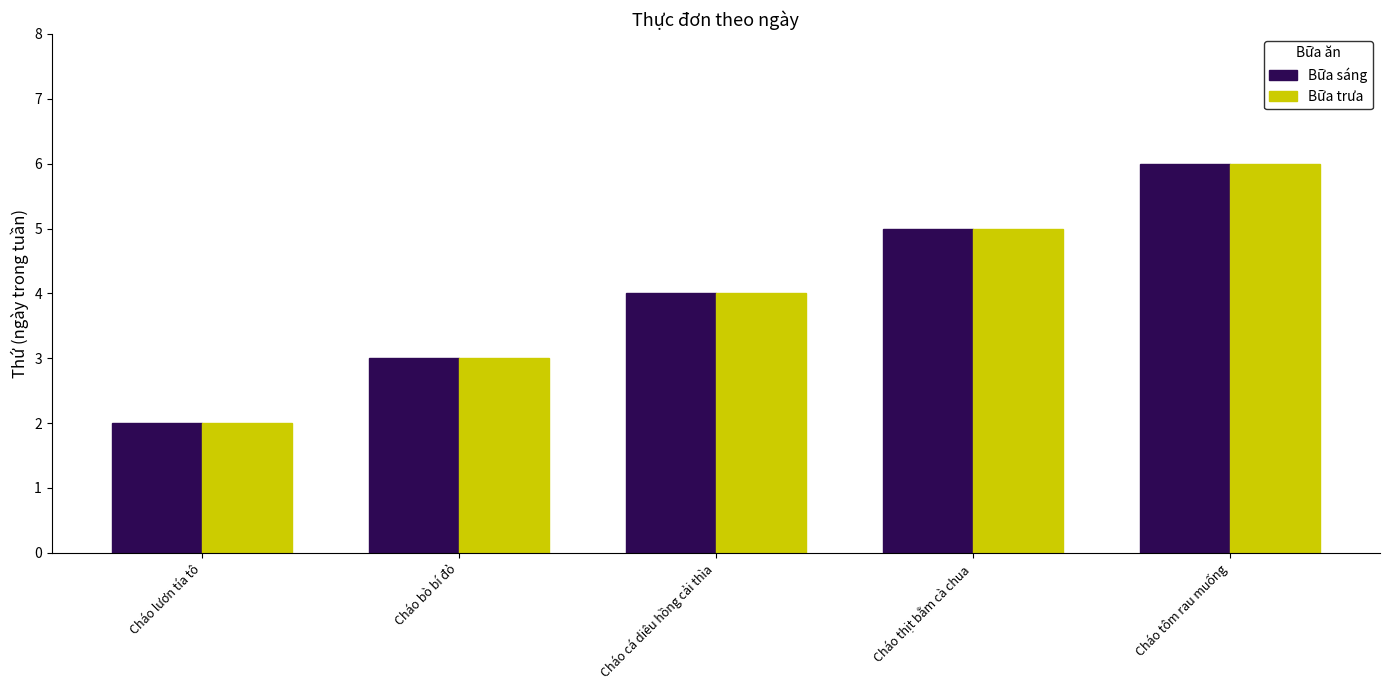

What is the label of the 4th bar from the right?

Cháo bò bí đỏ